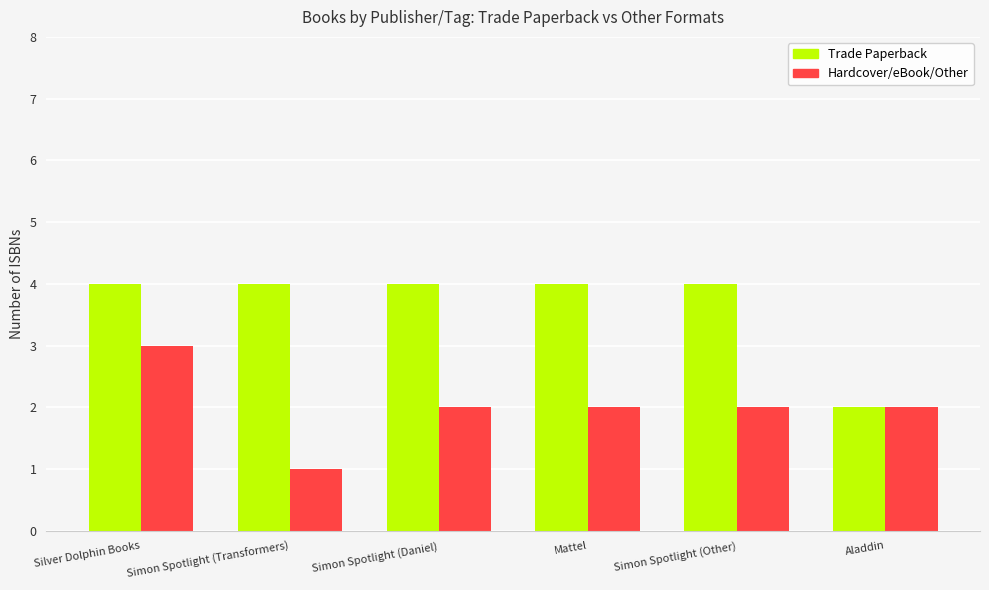

Which series has the largest range (max minus min)?

Trade Paperback